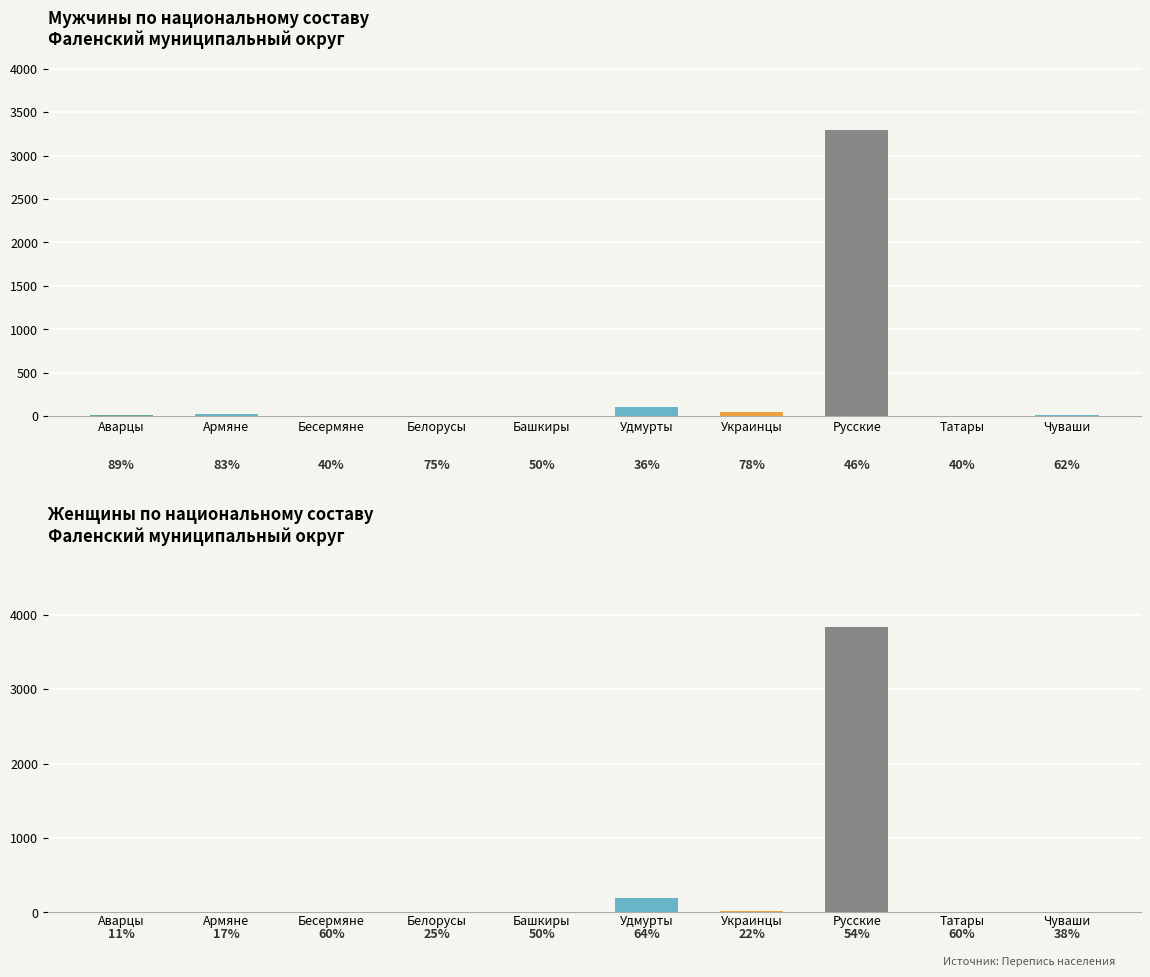

What is the average value of the женщины series?

-407